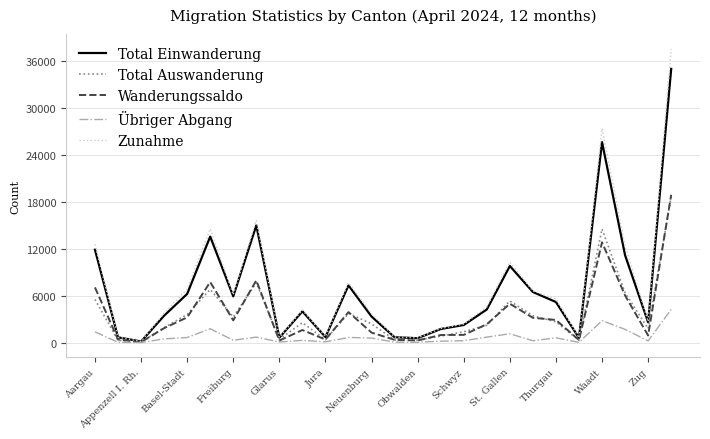

What is the greatest value displayed?

37575